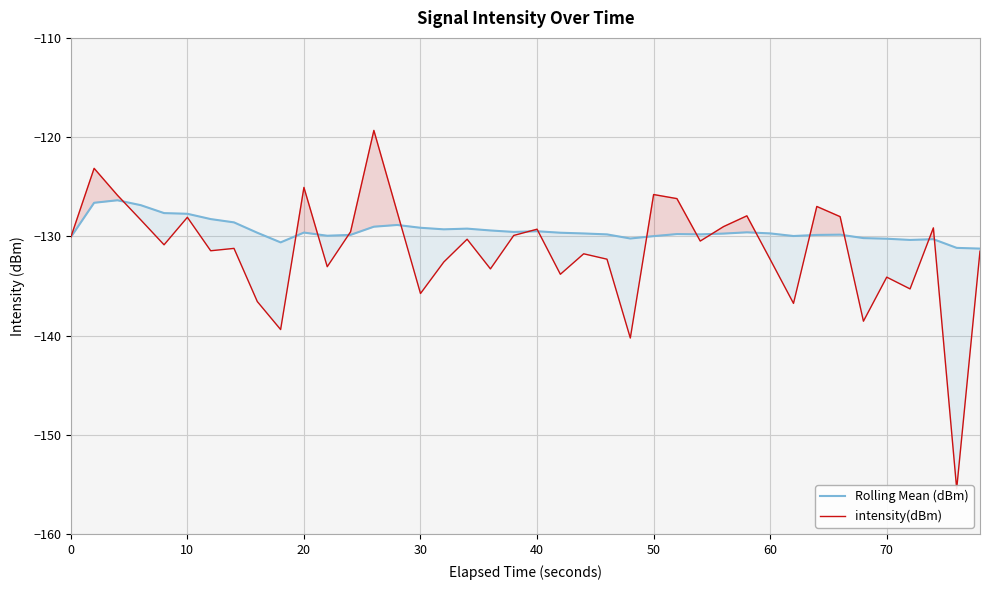

How many lines are shown in the chart?

2